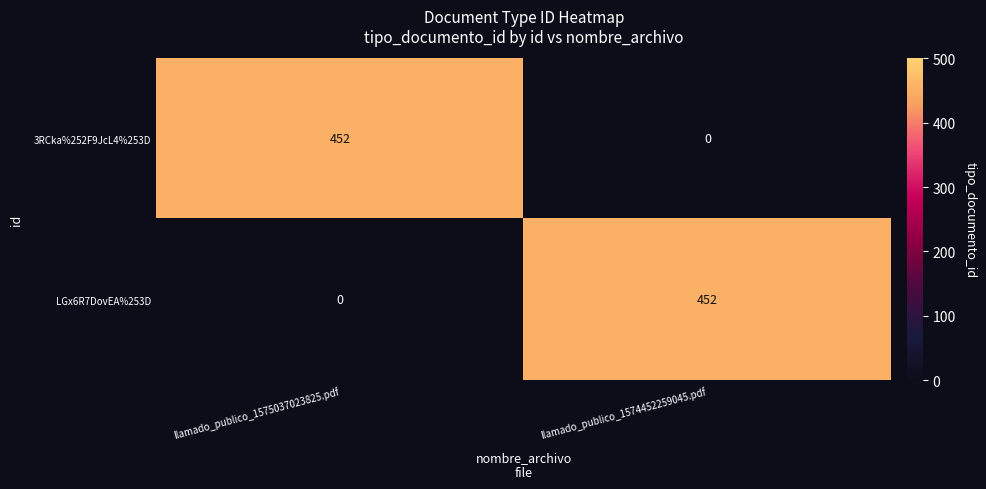

Is the value of LGx6R7DovEA%253D at llamado_publico_1575037023825.pdf greater than the value of 3RCka%252F9JcL4%253D at llamado_publico_1575037023825.pdf?

No